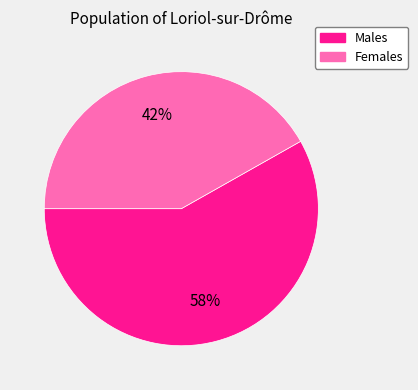

Does any single category account for the majority?

Yes